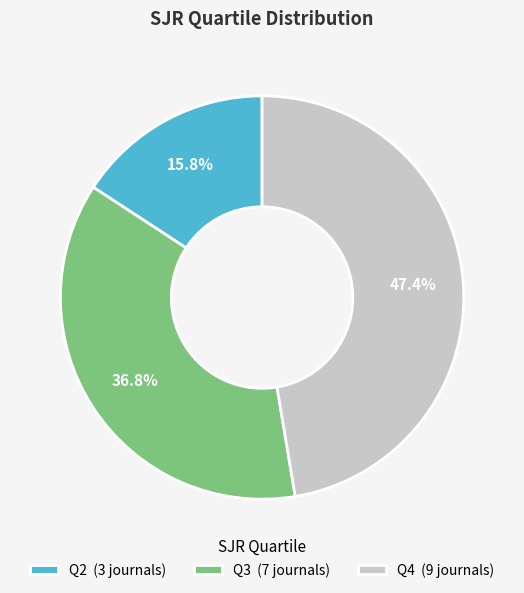

Approximately how many times larger is the value at Q4 (9 journals) compared to Q2 (3 journals)?

3.0